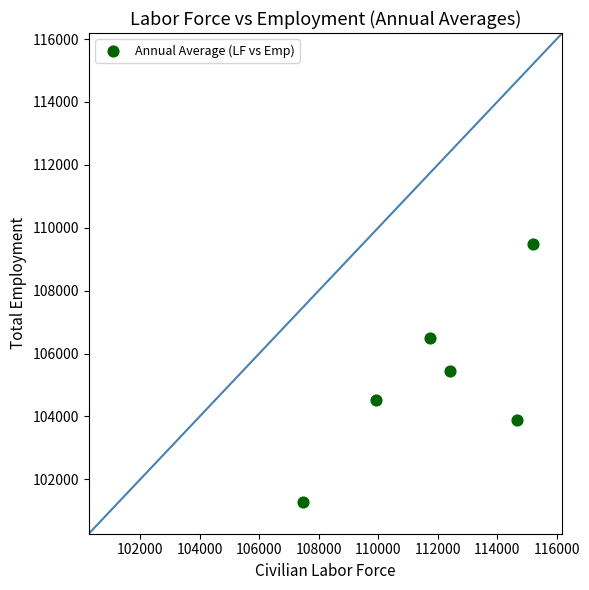

What is the range of X values (max minus min)?

7732